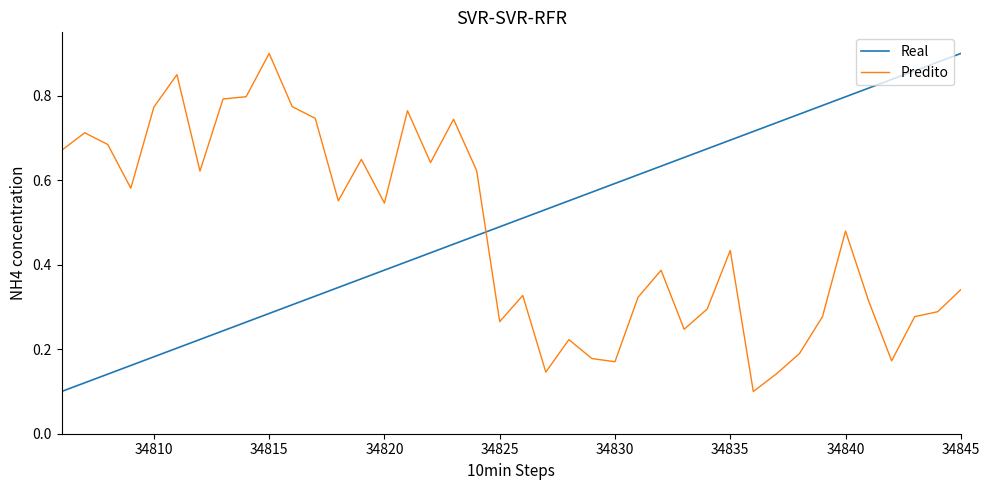

List the series in order of their overall mean, lowest first.

Predito, Real